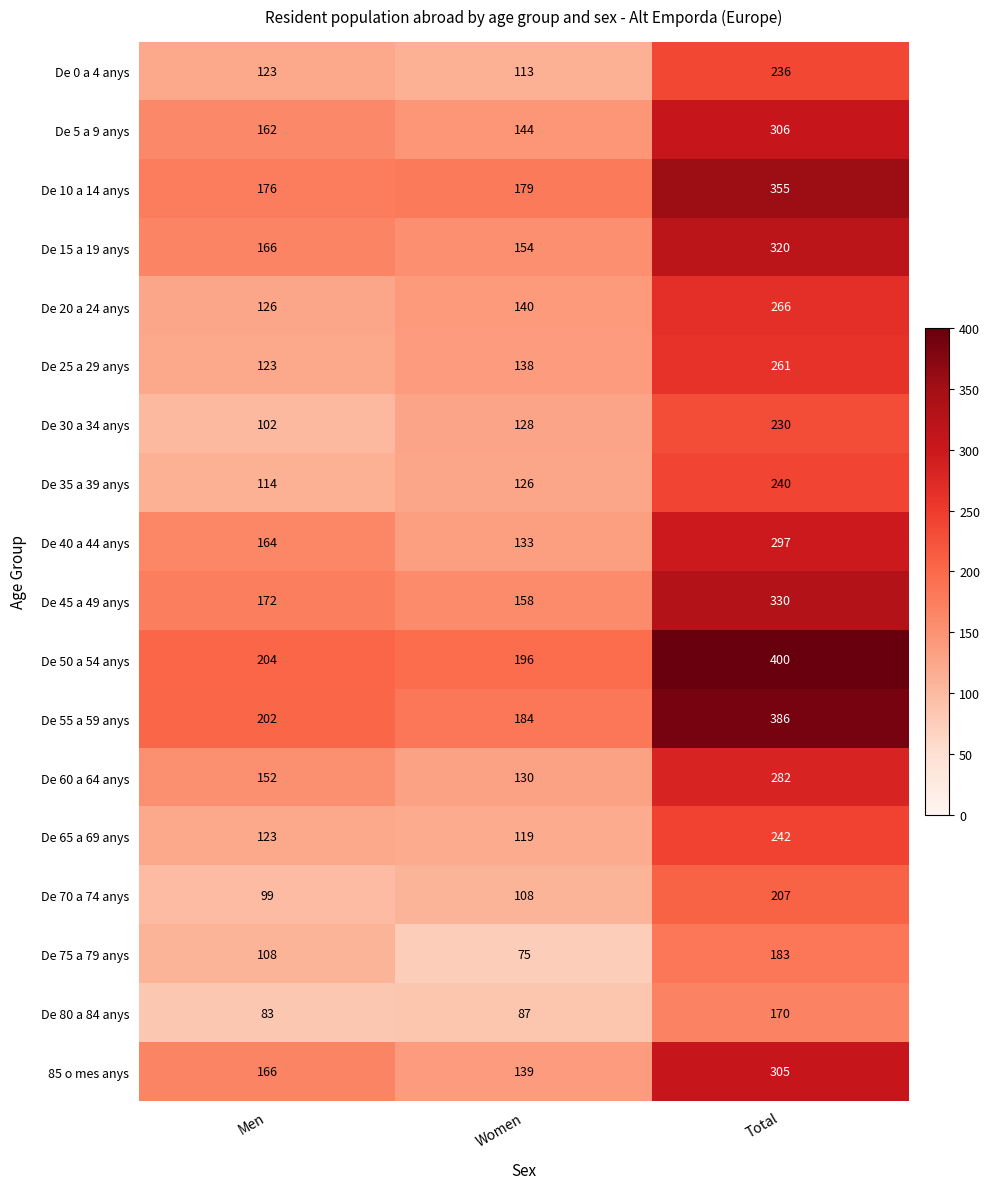

At which label does De 60 a 64 anys reach its minimum?

Women